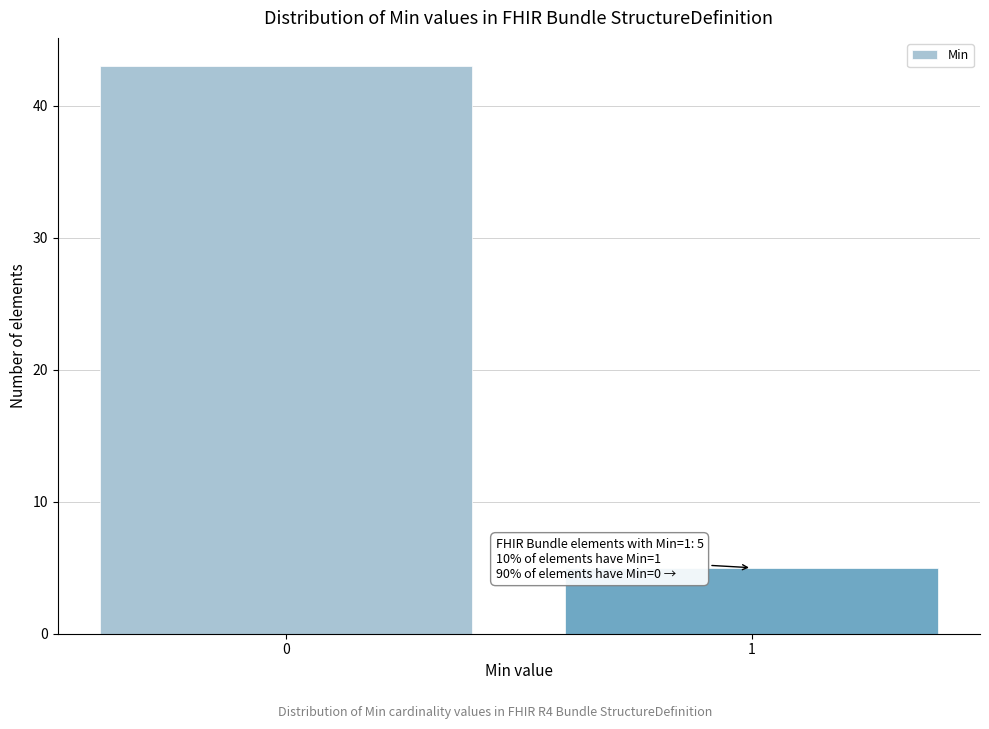

Reading left to right, list all the values displayed in this chart.

0=43	1=5